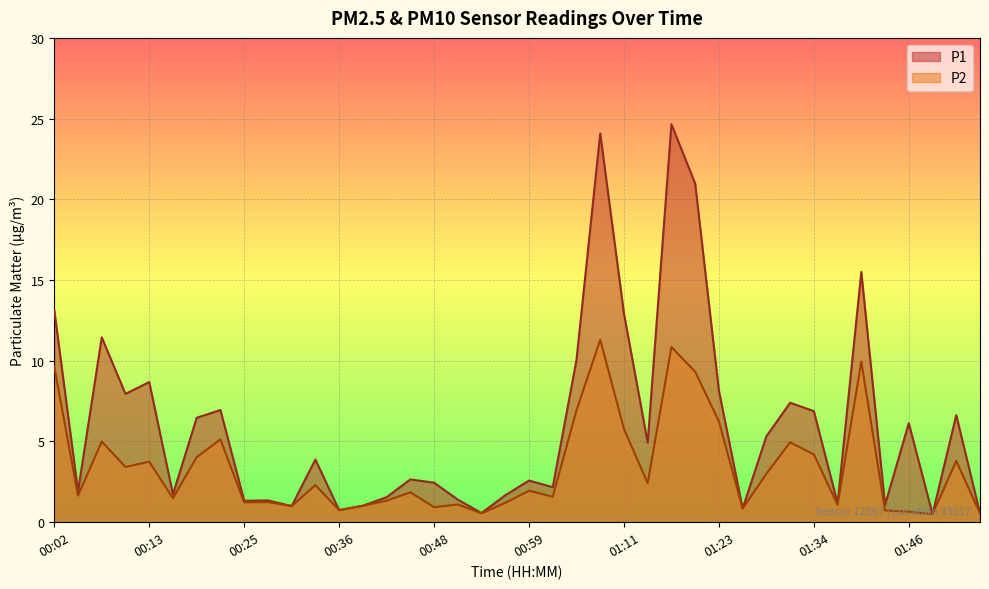

What is the lowest value of the P2 series?

0.5